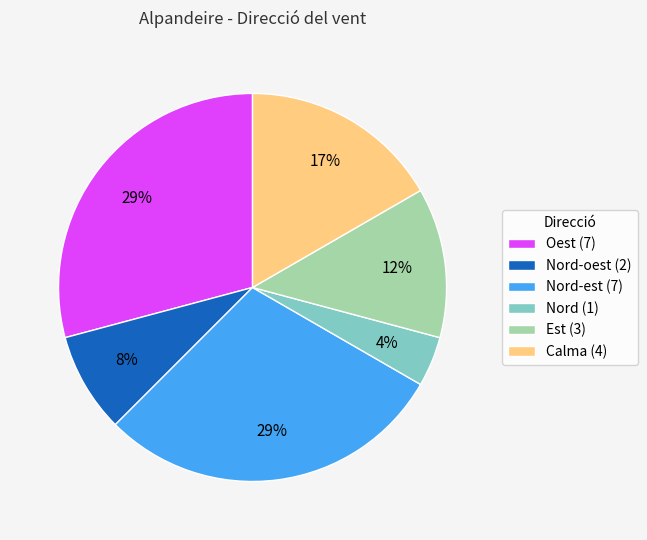

Is there any slice that represents more than half of the pie?

No